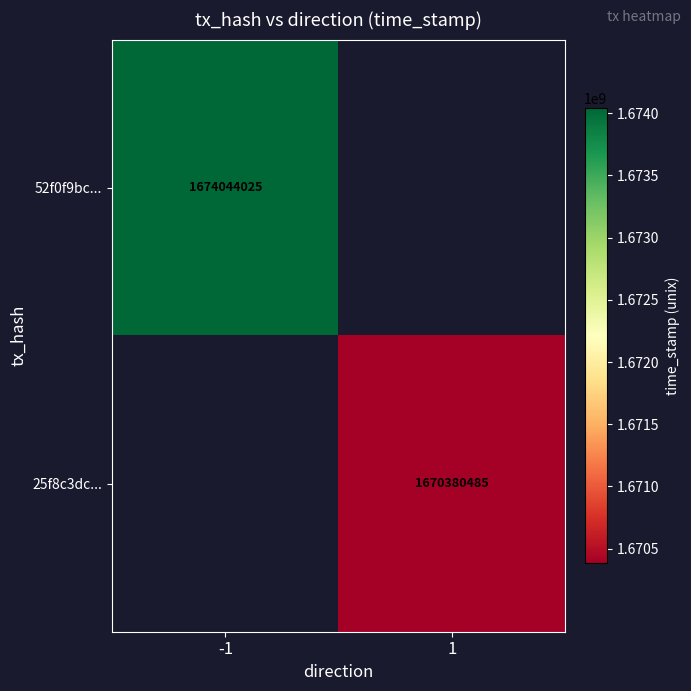

The value of 25f8c3dc... at 1 is 1670380485. True or false?

True